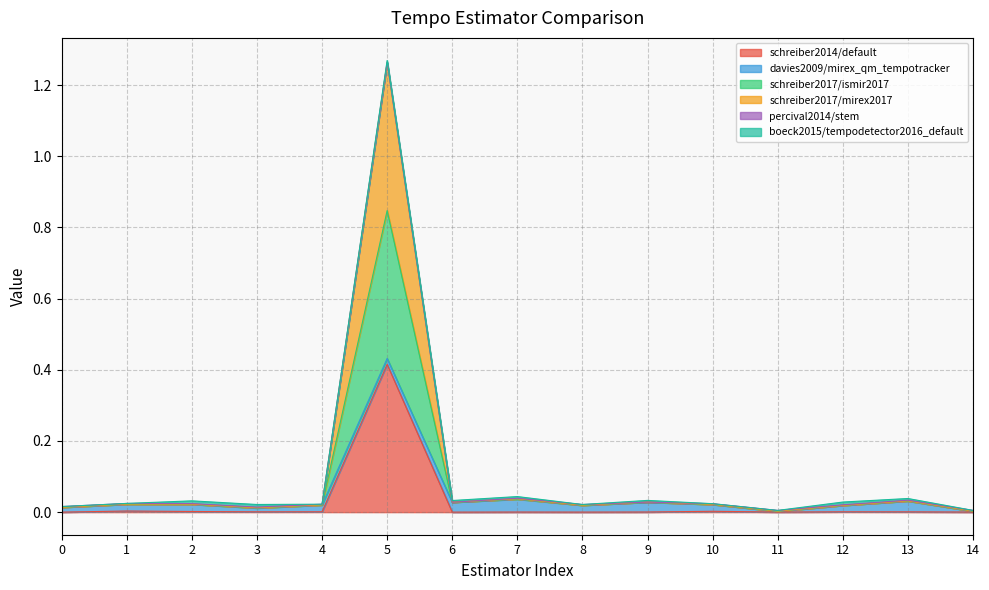

Where is the first local maximum for schreiber2014/default?

1